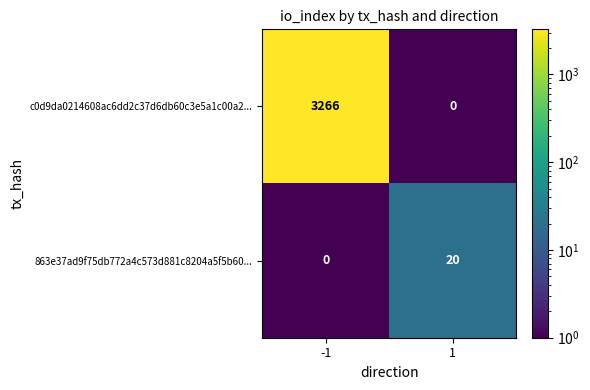

True or false: 863e37ad9f75db772a4c573d881c8204a5f5b60... has a value of -12 at -1.

False